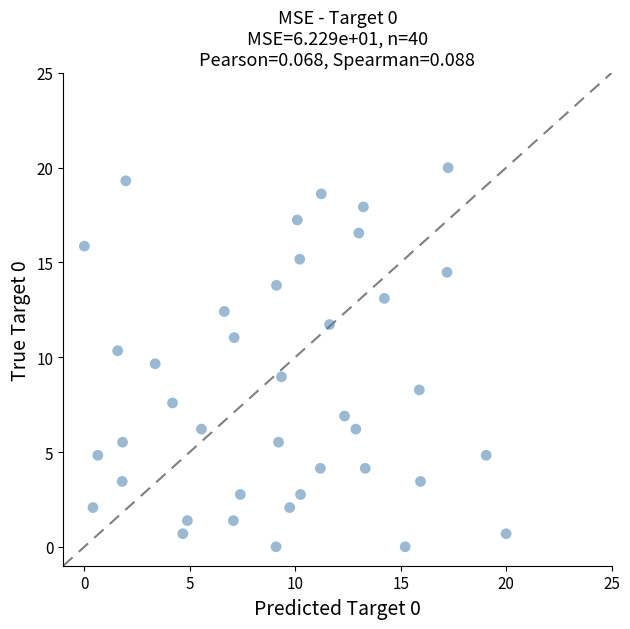

What is the range of Y values (max minus min)?

20.0